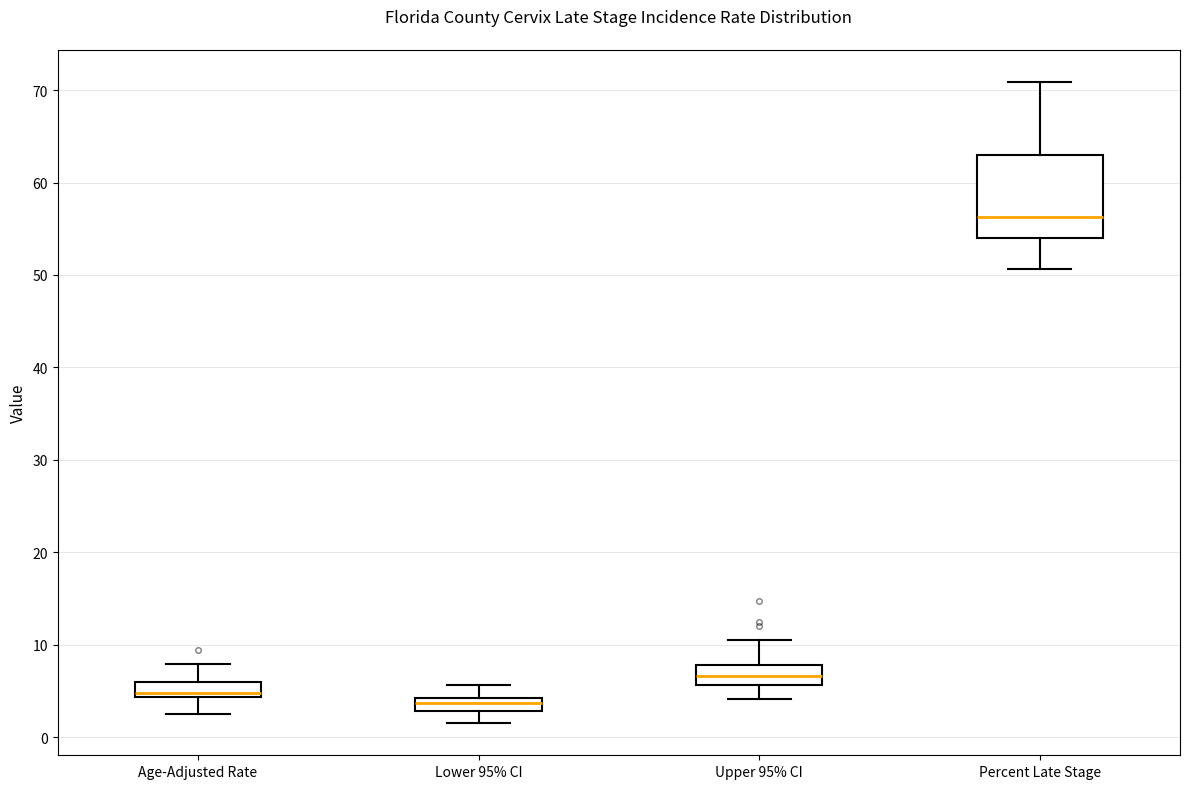

Where does the lower whisker of the box for Lower 95% CI end on the y-axis? The values are not printed on the chart, so give them approximately, as read against the axis.

2